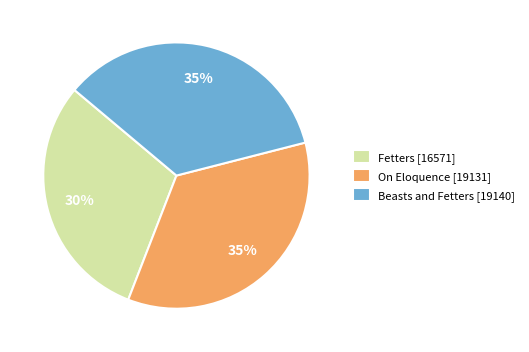

How many slices are in this pie chart?

3